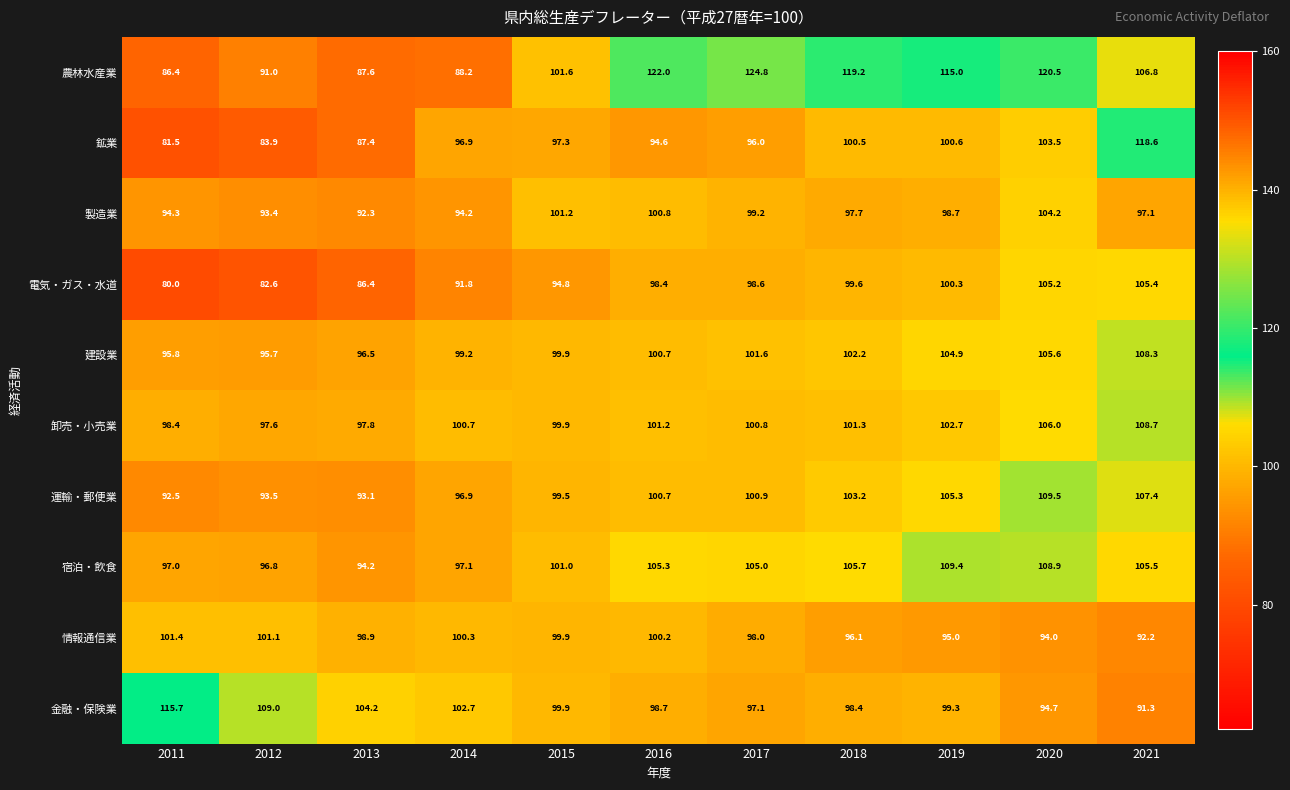

Is the value of 運輸・郵便業 at 2018 greater than the value of 電気・ガス・水道 at 2012?

Yes